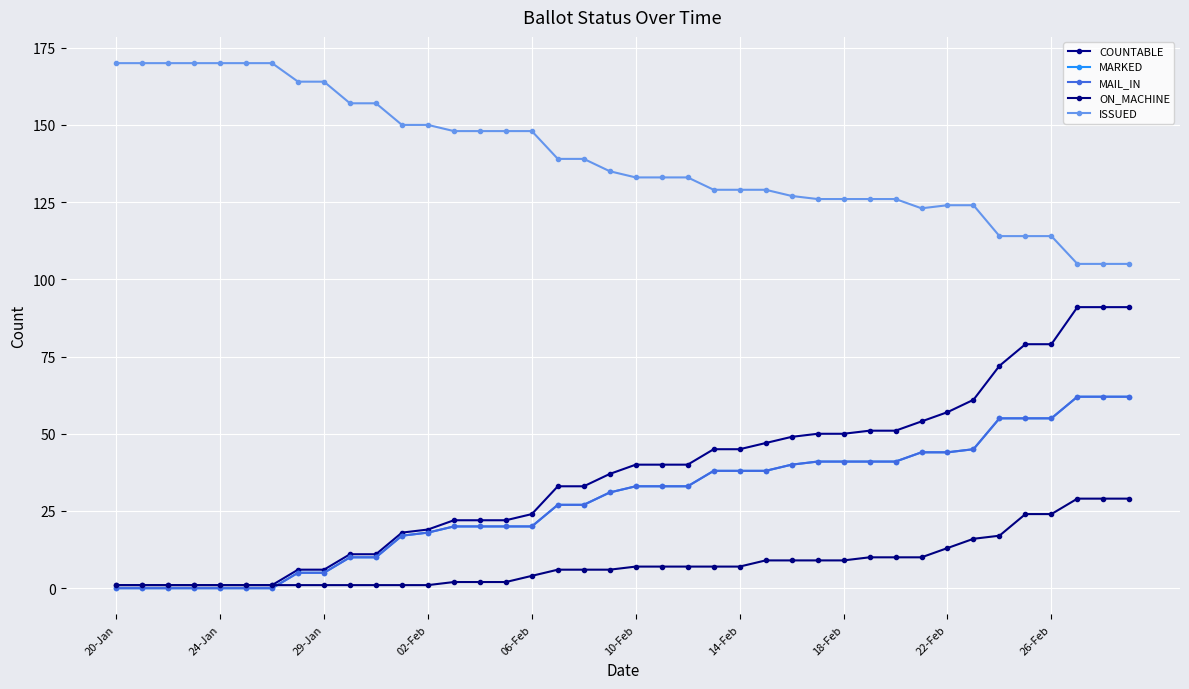

Is this an area chart (filled region under the line)?

No